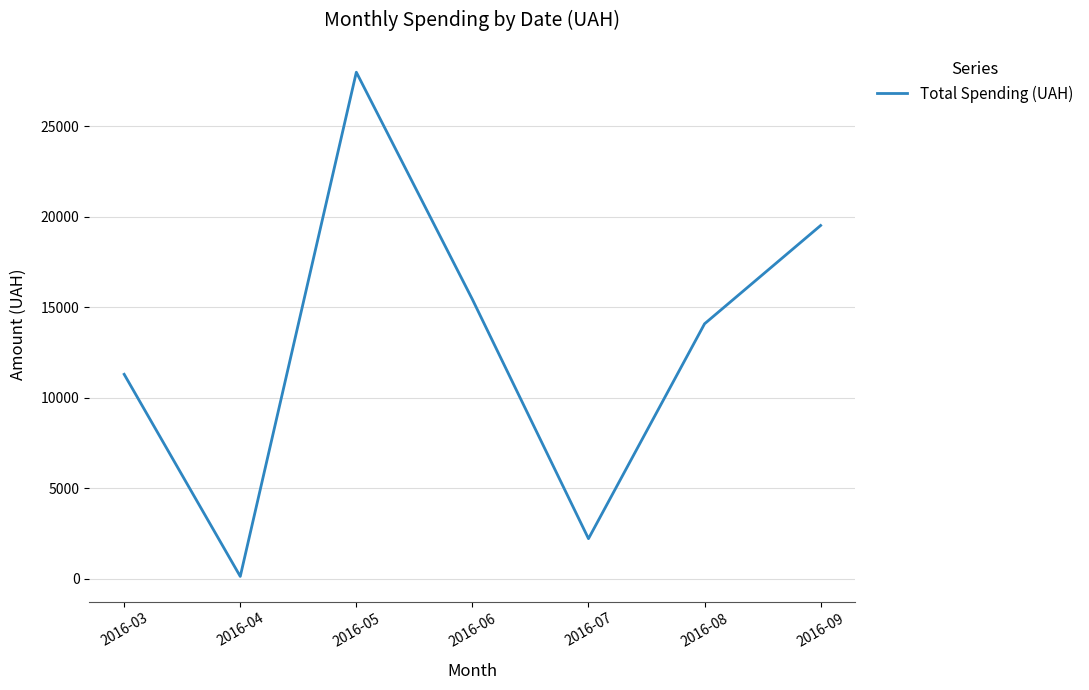

Rank the categories by value from lowest to highest.

2016-04, 2016-07, 2016-03, 2016-08, 2016-06, 2016-09, 2016-05